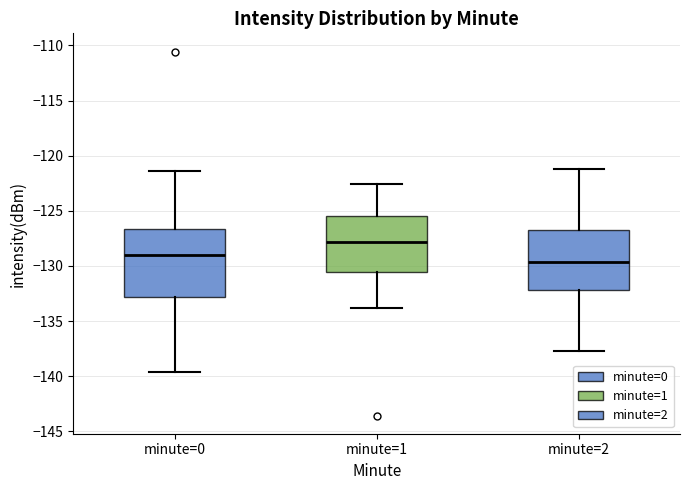

Where does the upper whisker of the box for minute=2 end on the y-axis? The values are not printed on the chart, so give them approximately, as read against the axis.

-121.0